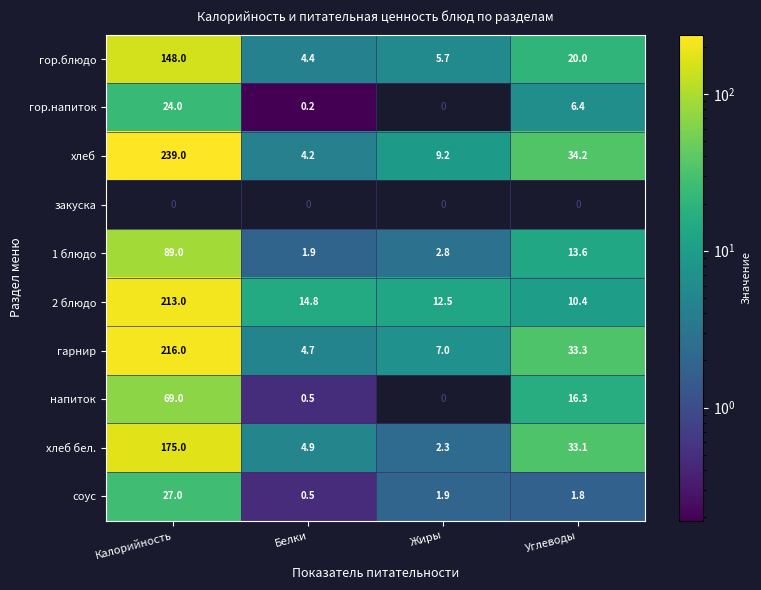

Is the value of 1 блюдо at Белки greater than the value of хлеб бел. at Калорийность?

No